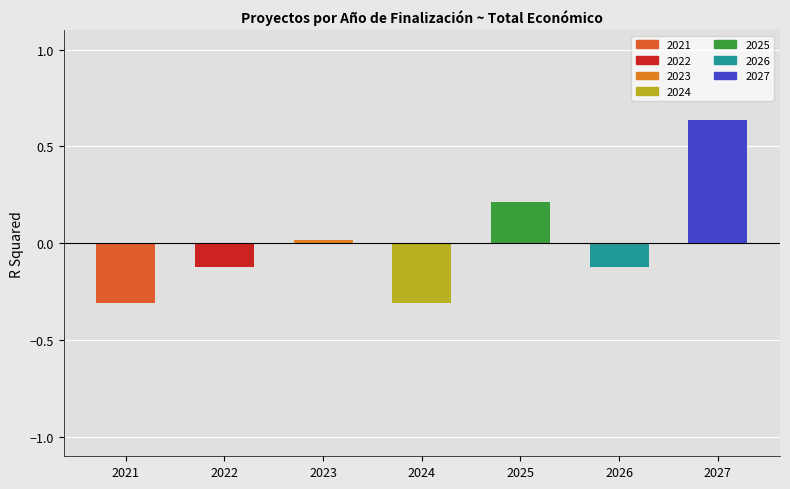

What is the change in value from 2023 to 2024?

-0.3